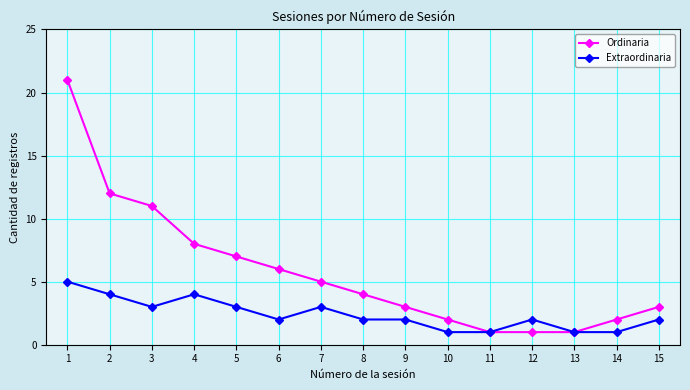

Is the value of Extraordinaria at 9 greater than the value of Ordinaria at 8?

No